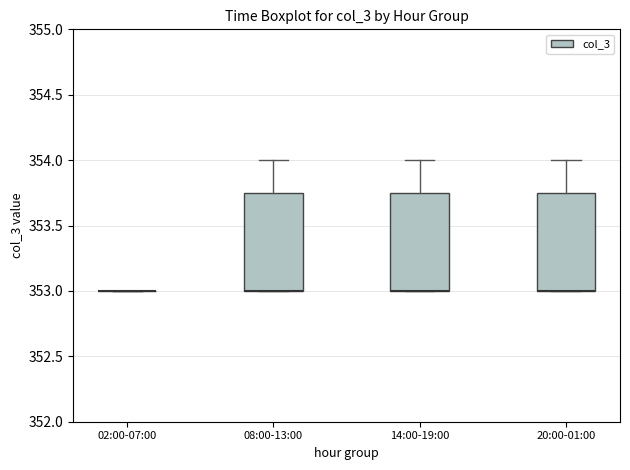

Where is the lower edge of the box for 20:00-01:00 on the y-axis? The values are not printed on the chart, so give them approximately, as read against the axis.

353.00